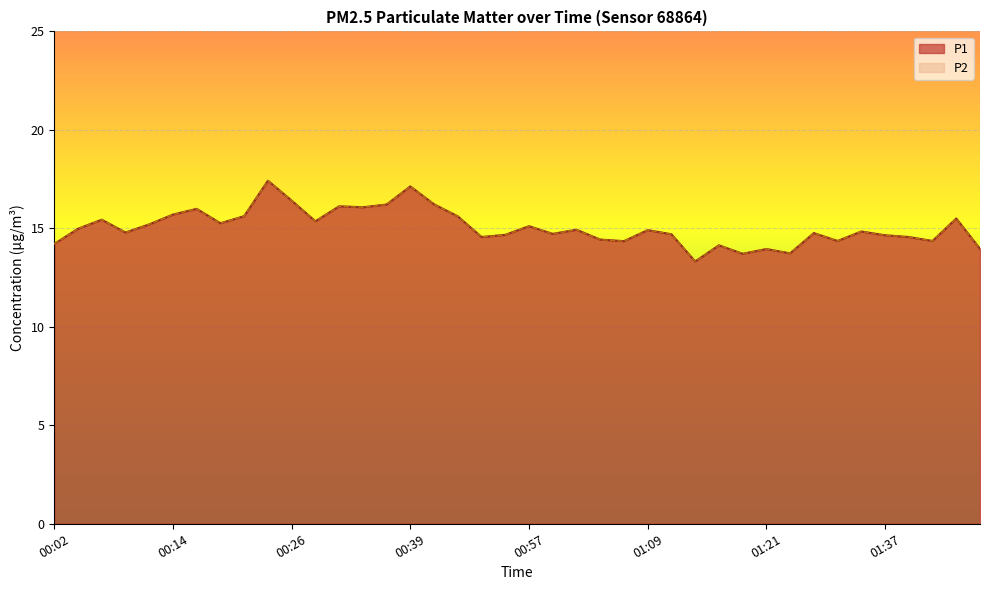

How many lines are shown in the chart?

2